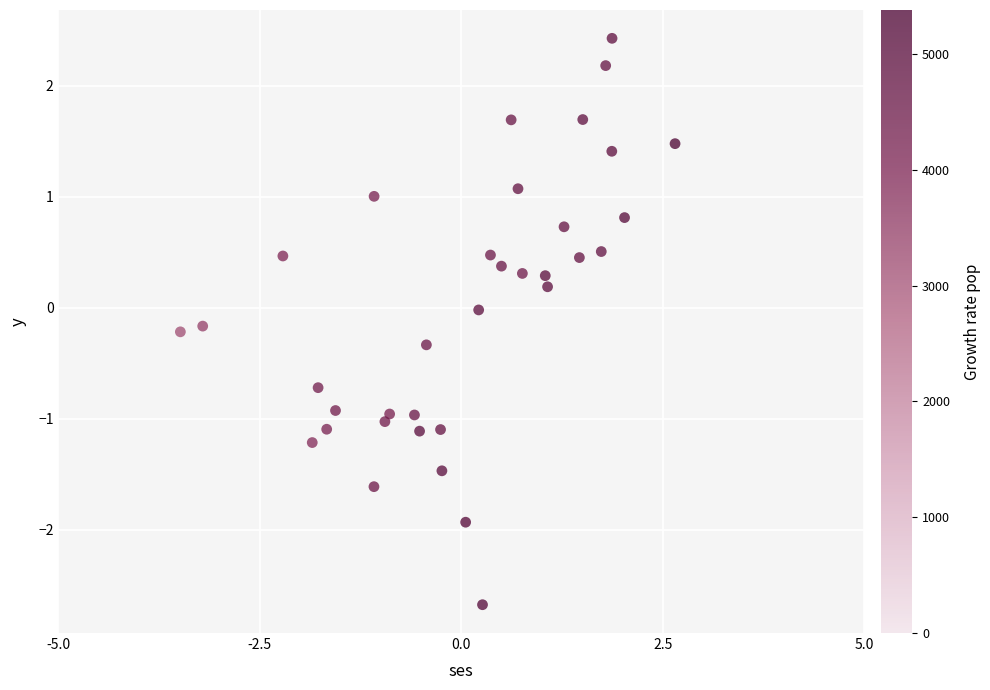

What is the range of Y values (max minus min)?

5.1